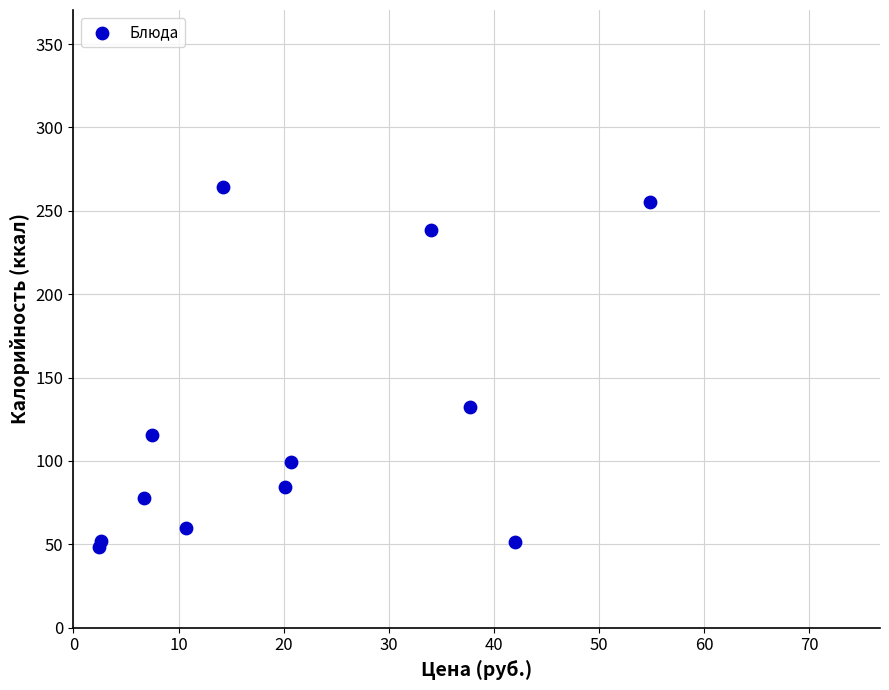

What Y value in the scatter plot is closest to 156?

132.1